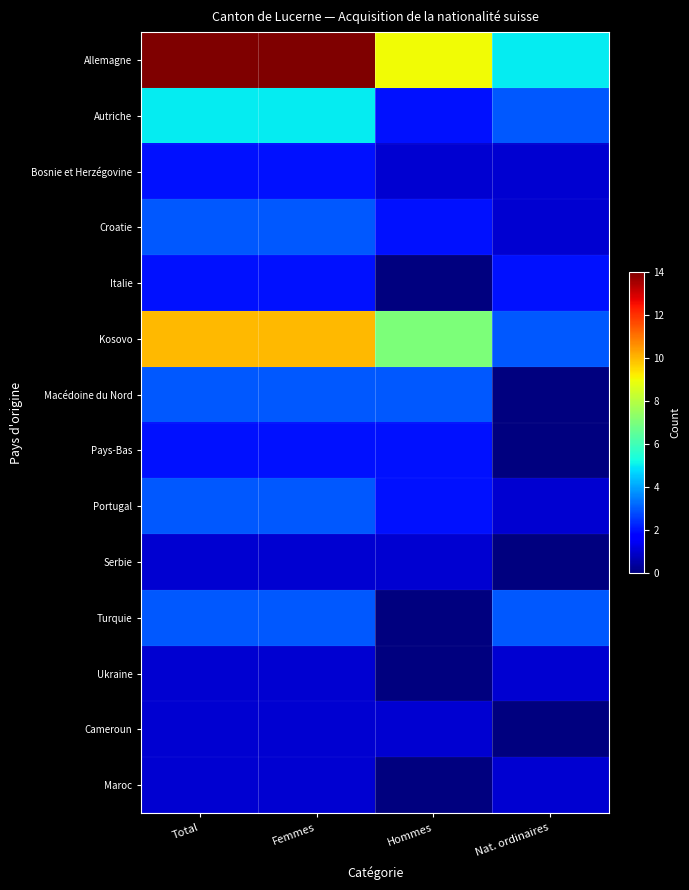

Which series has the largest total across all categories?

Allemagne